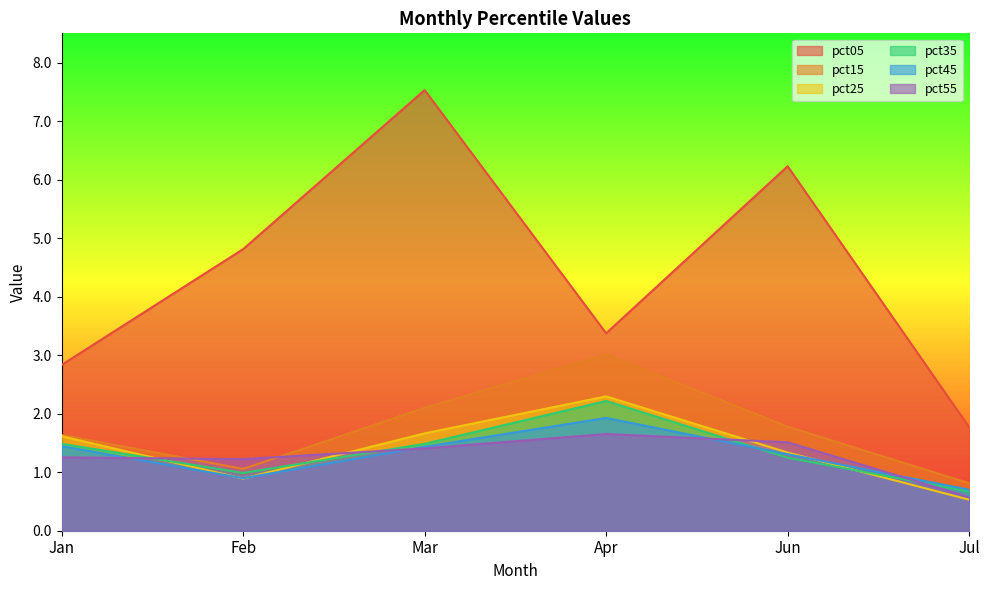

At how many categories does at least one series exceed 1?

6